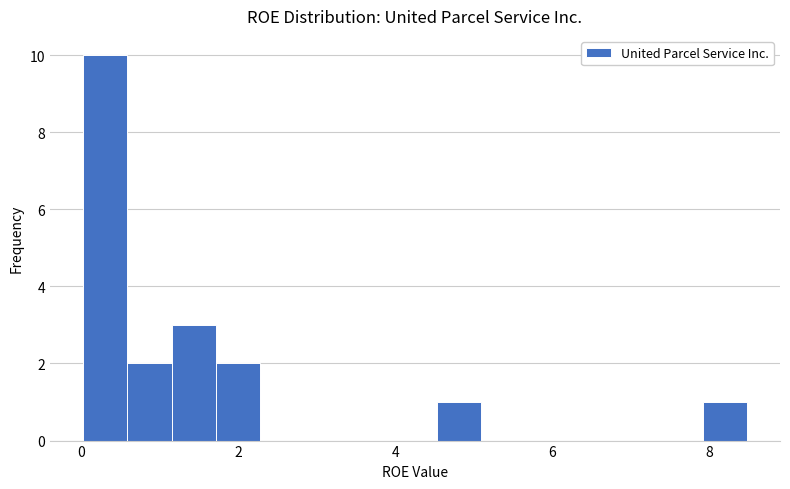

Read against the x-axis, roughly where is the centre of the tallest bar?

0.4